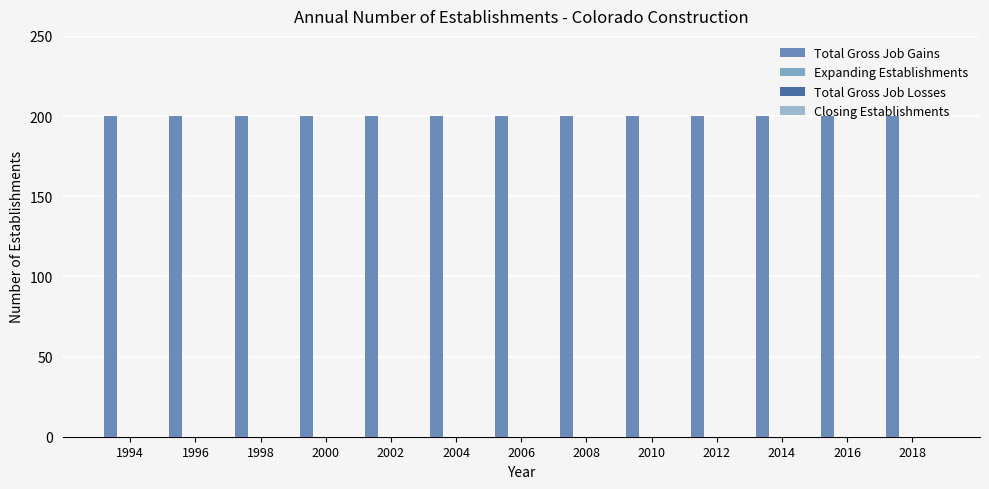

Is it true that Total Gross Job Losses equals 0 at 2000?

True